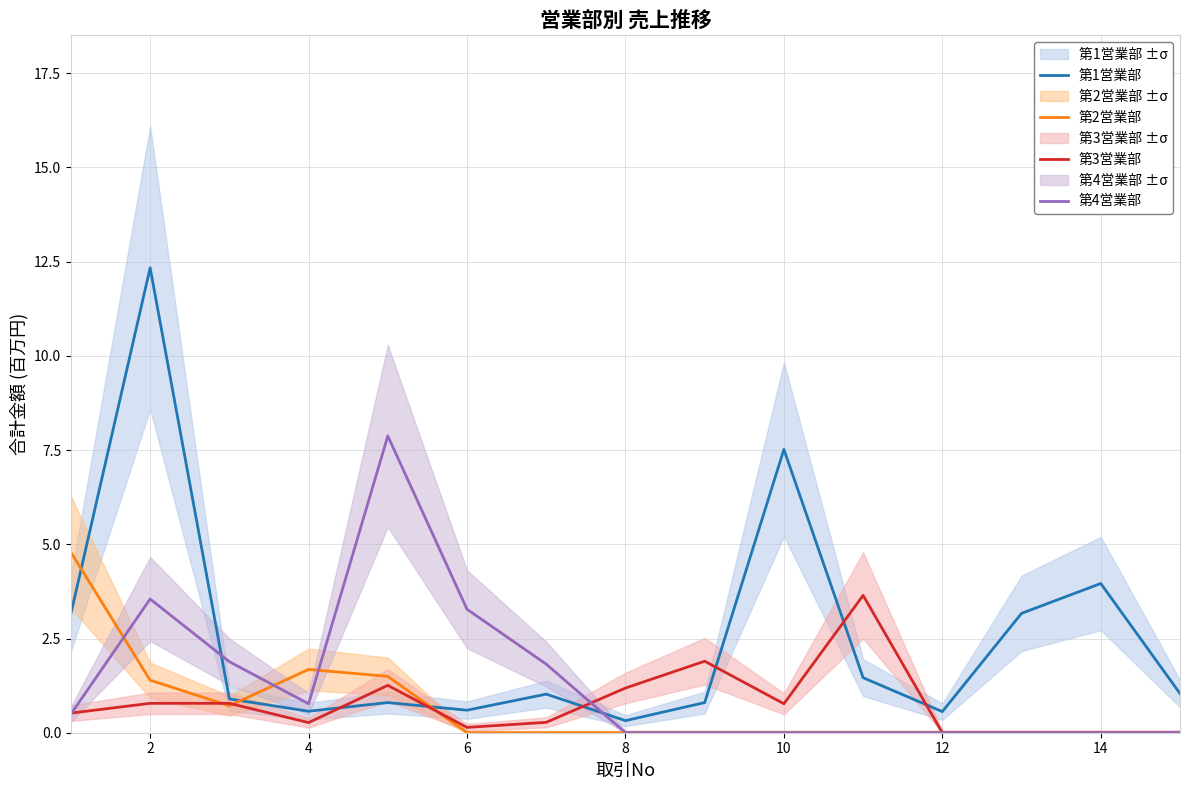

The value of 第2営業部 at 12 is 3.0. True or false?

False